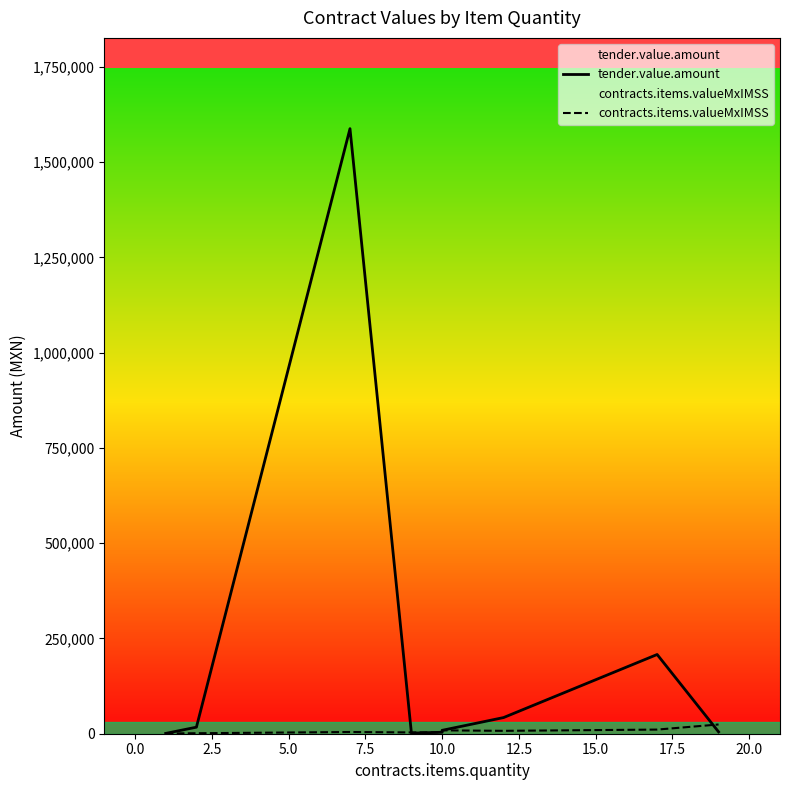

True or false: contracts.items.valueMxIMSS and tender.value.amount cross at least once.

True